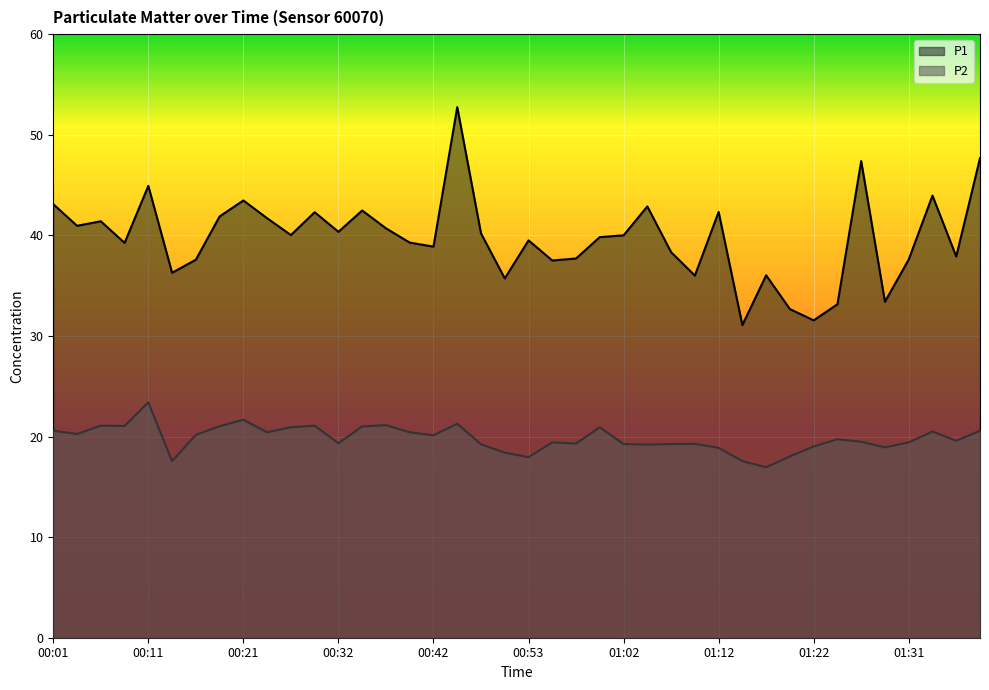

True or false: P1 and P2 intersect in this chart.

False